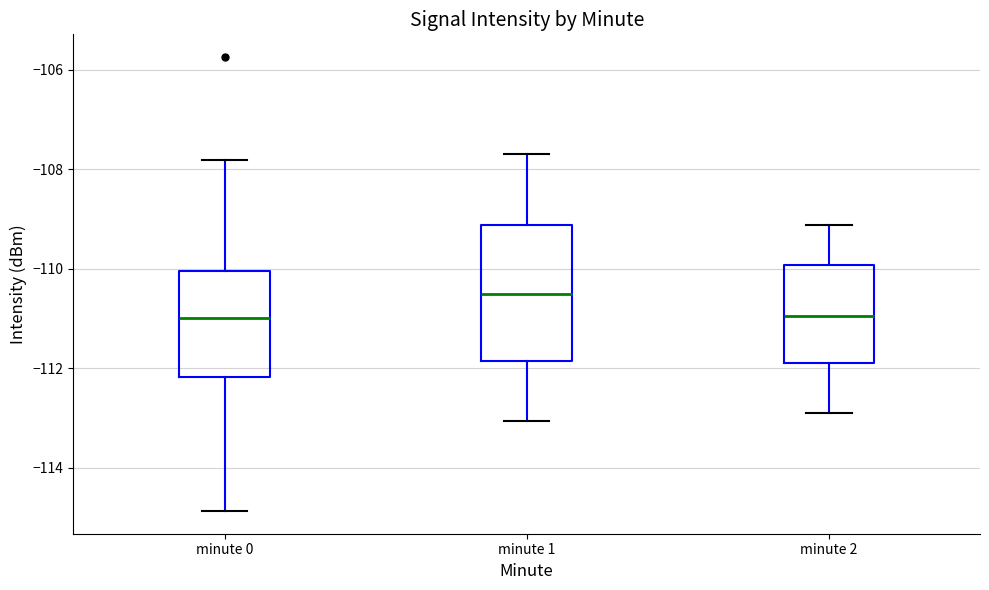

Where does the median line of the box for minute 0 sit on the y-axis? The values are not printed on the chart, so give them approximately, as read against the axis.

-111.0